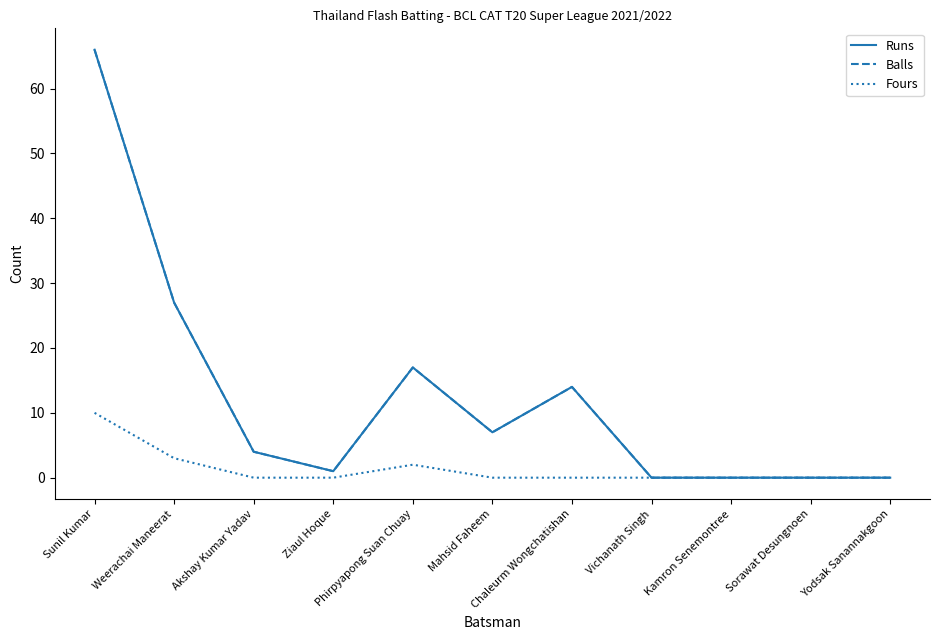

Does the chart have visible grid lines?

No